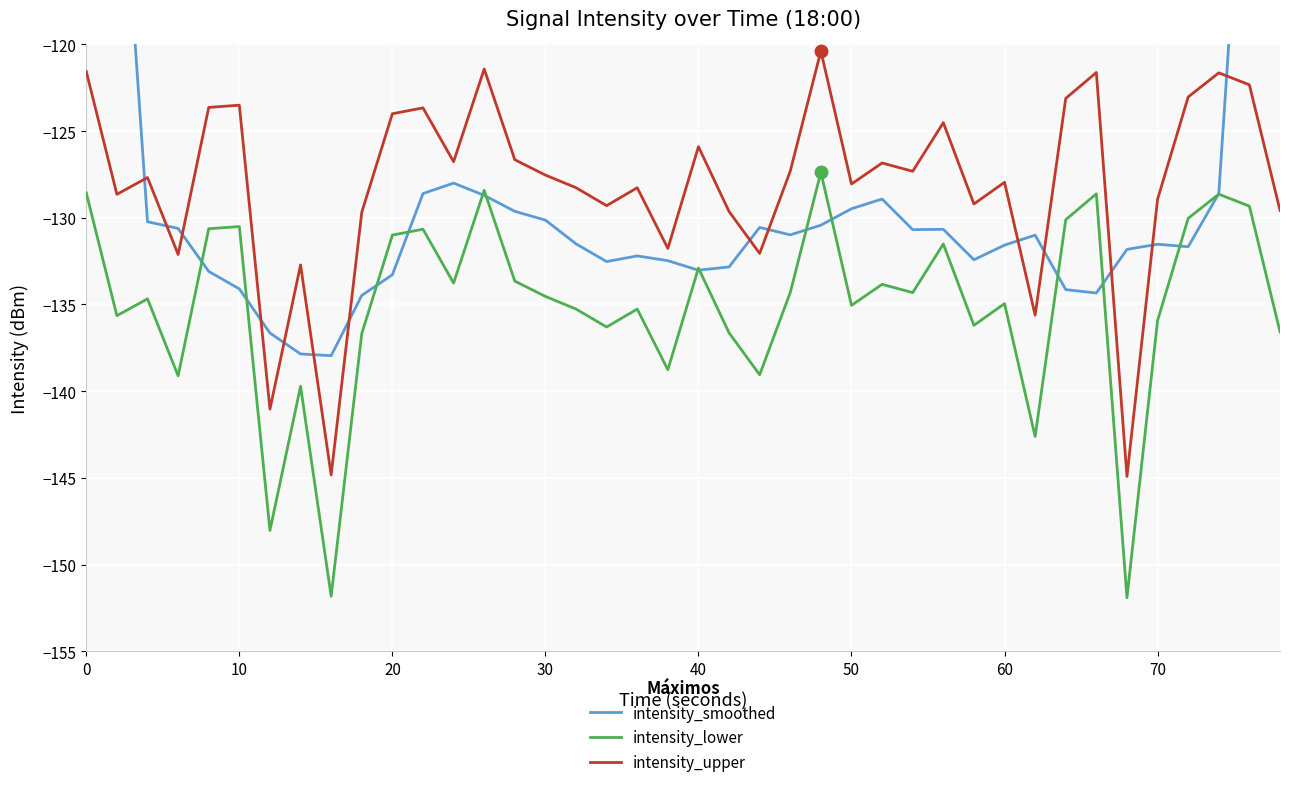

True or false: intensity_lower has a value of -128.6 at 0.

True